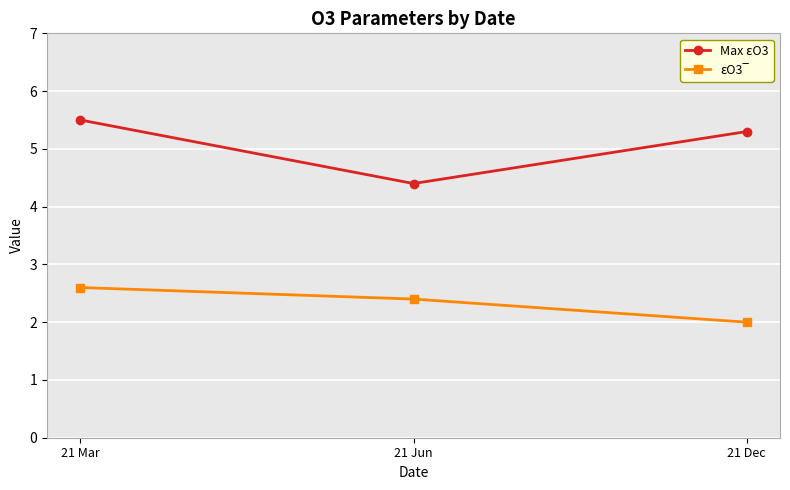

What is the spread (max minus min) of values at 21 Jun?

2.0